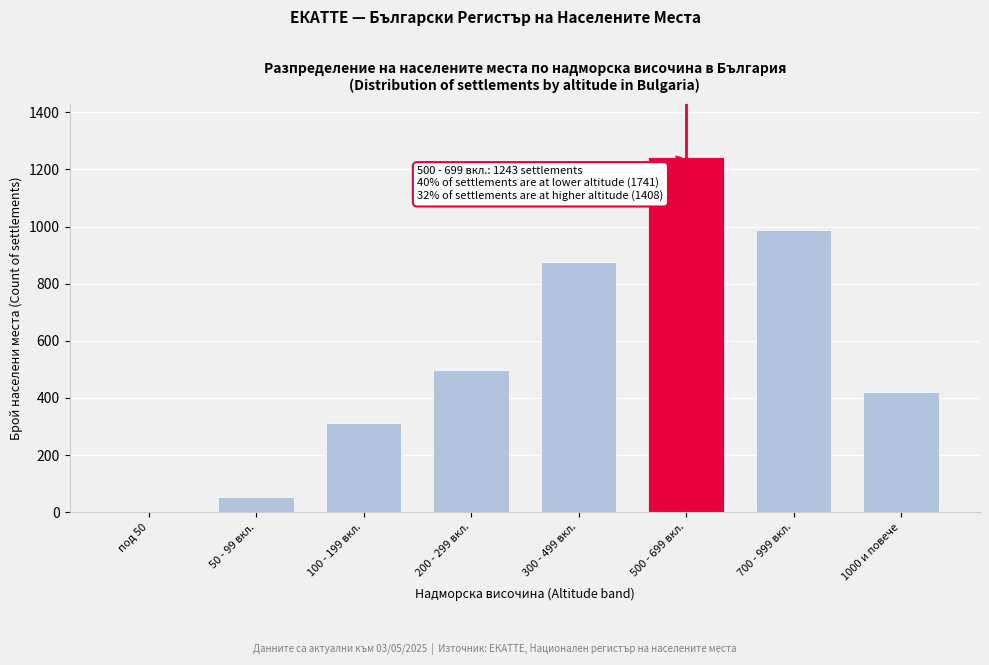

Reading left to right, transcribe all the data shown in this chart.

под 50=3	50 - 99 вкл.=52	100 - 199 вкл.=312	200 - 299 вкл.=498	300 - 499 вкл.=876	500 - 699 вкл.=1243	700 - 999 вкл.=987	1000 и повече=421